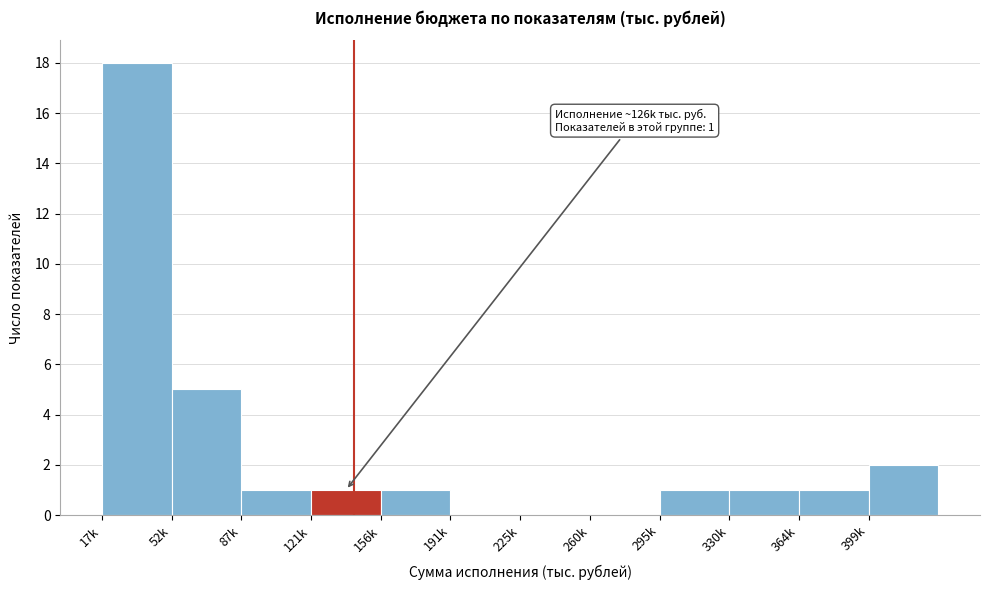

Reading left to right, extract all data points from this chart.

17k=18	52k=5	87k=1	121k=1	156k=1	191k=0	225k=0	260k=0	295k=1	330k=1	364k=1	399k=2